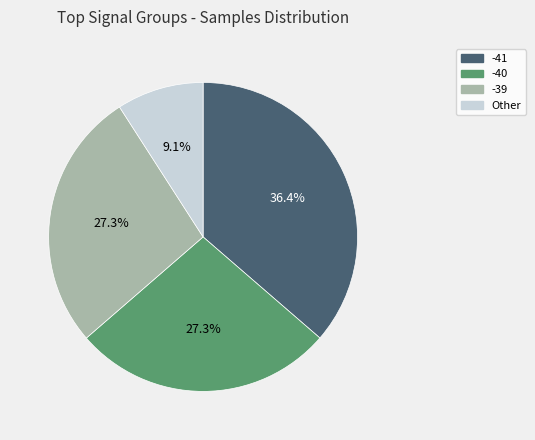

Is there any slice that represents more than half of the pie?

No